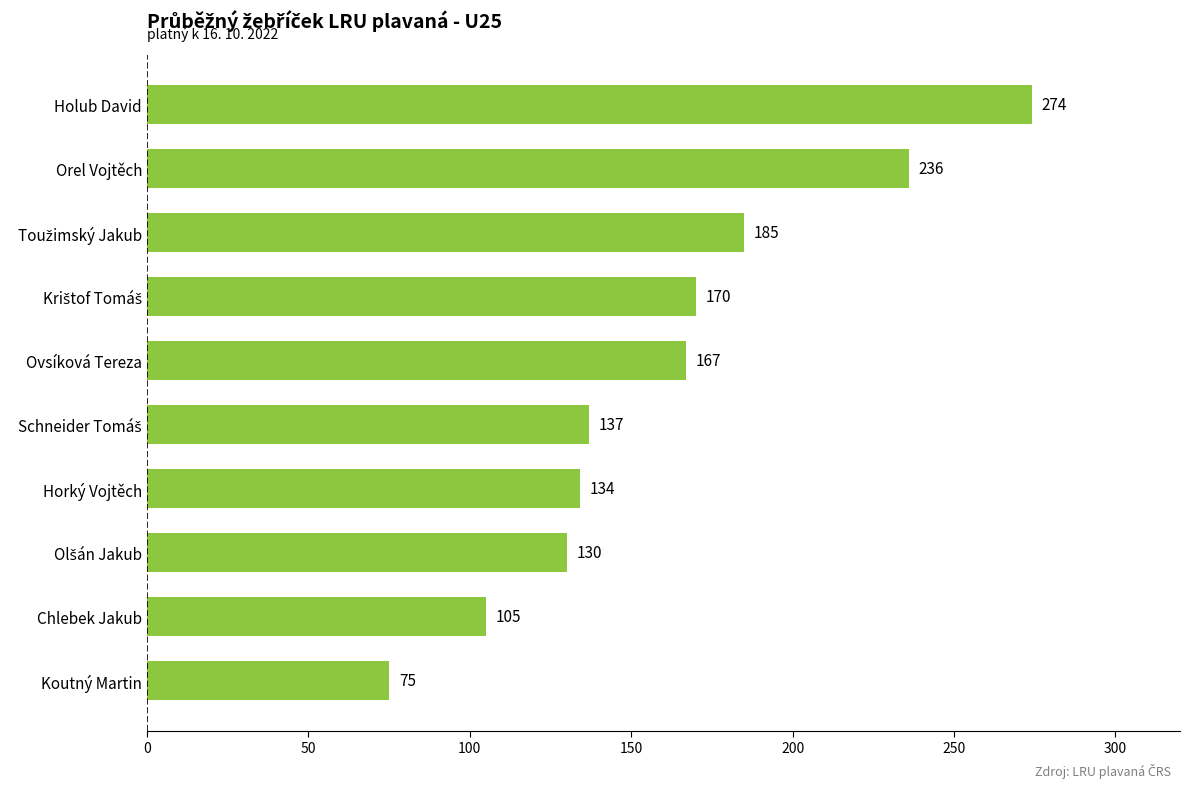

What is the change in value from Koutný Martin to Horký Vojtěch?

+59